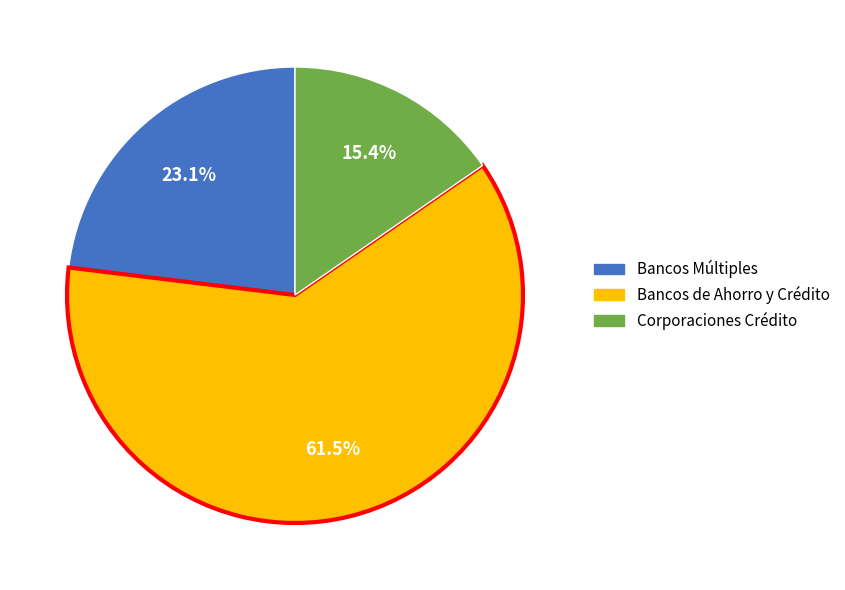

Combined, do Bancos de Ahorro y Crédito and Corporaciones Crédito account for over 50%?

Yes